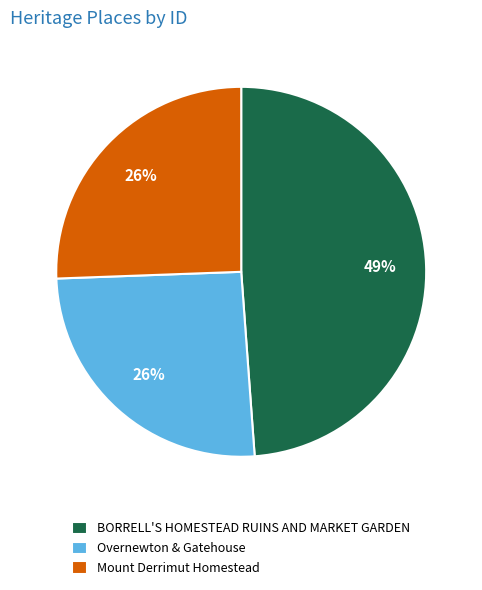

Is the sum of Overnewton & Gatehouse and Mount Derrimut Homestead greater than half?

Yes